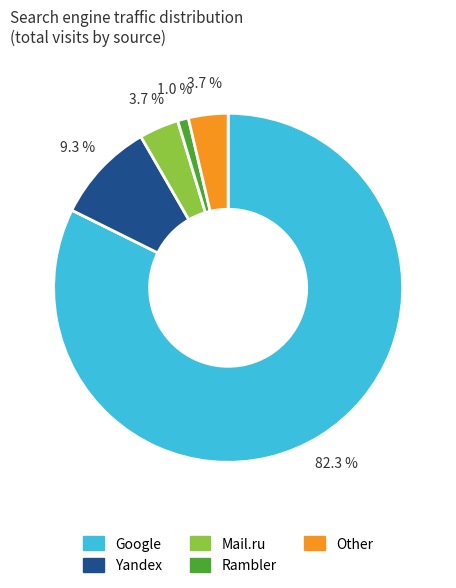

Is there any slice that represents more than half of the pie?

Yes